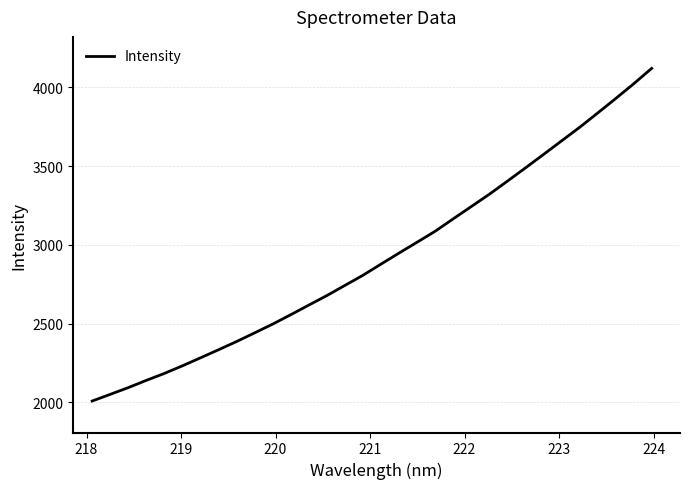

What is the difference between the maximum and minimum values?

2113.4